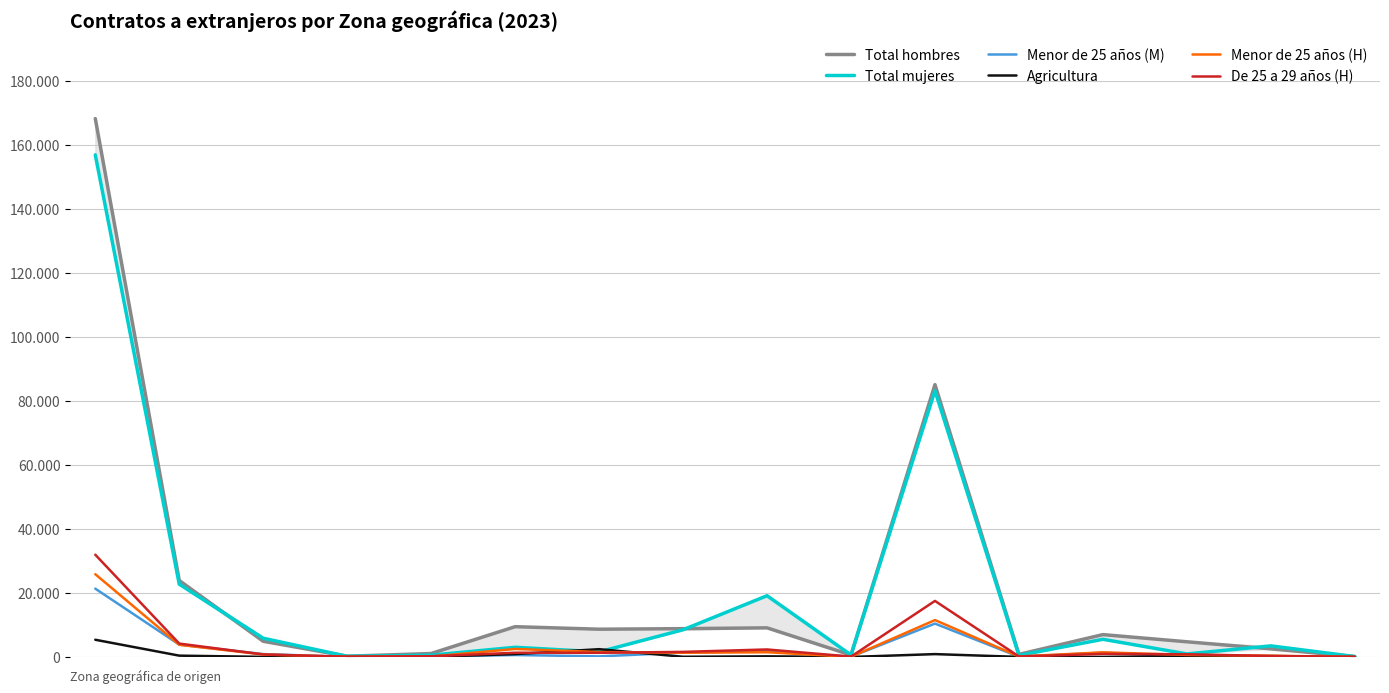

Reading left to right, list all the values displayed in this chart.

Total hombres: 168264	23897	4902	231	1077	9461	8674	8846	9099	601	85119	807	6986	4746	2532	126
Total mujeres: 156920	22740	5854	206	557	3021	1589	8499	19140	624	83211	489	5524	943	3463	127
Menor de 25 años (M): 21346	3868	900	41	108	613	179	1377	1812	80	10429	72	1337	161	295	7
Agricultura: 5377	411	28	36	71	896	2430	60	188	1	891	25	11	304	10	0
Menor de 25 años (H): 25865	3802	761	43	155	2499	1530	1314	1478	49	11525	149	1447	637	380	10
De 25 a 29 años (H): 31957	4181	786	59	216	1318	1301	1587	2345	114	17515	150	961	836	315	27